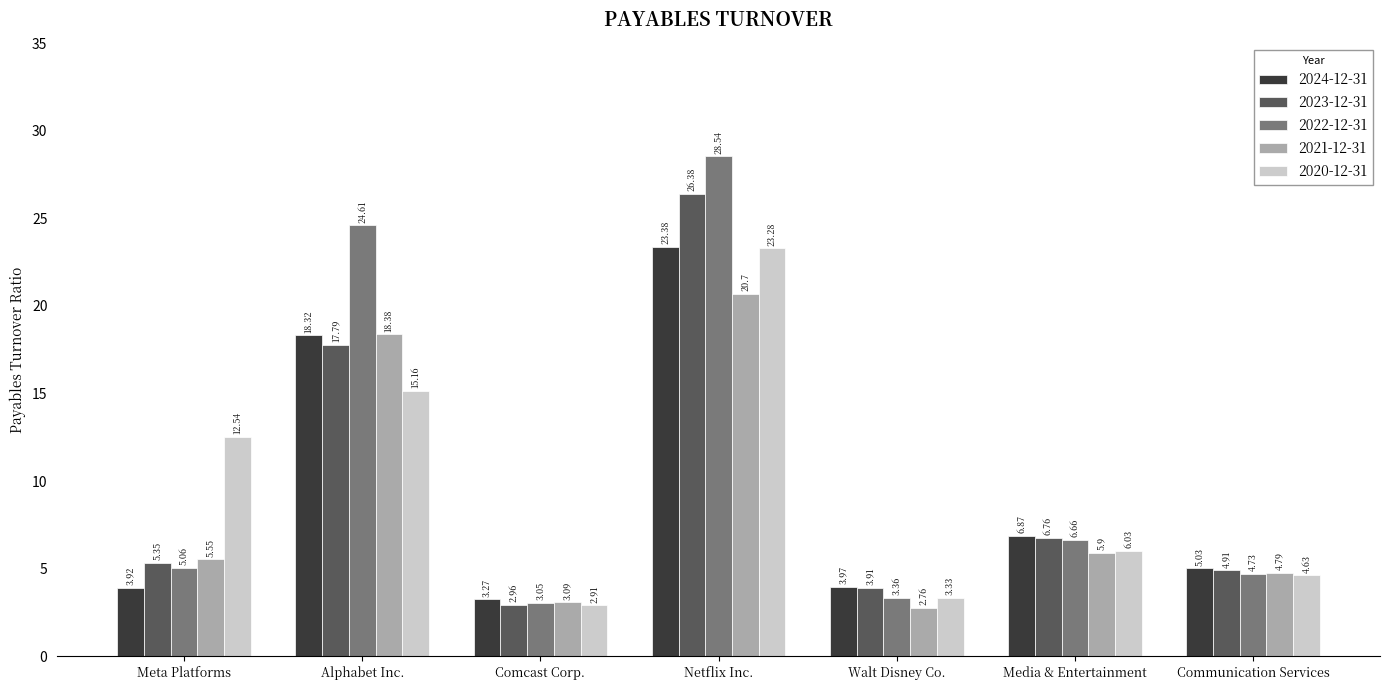

What is the value of the 2022-12-31 bar at the 2nd from the left?

24.6